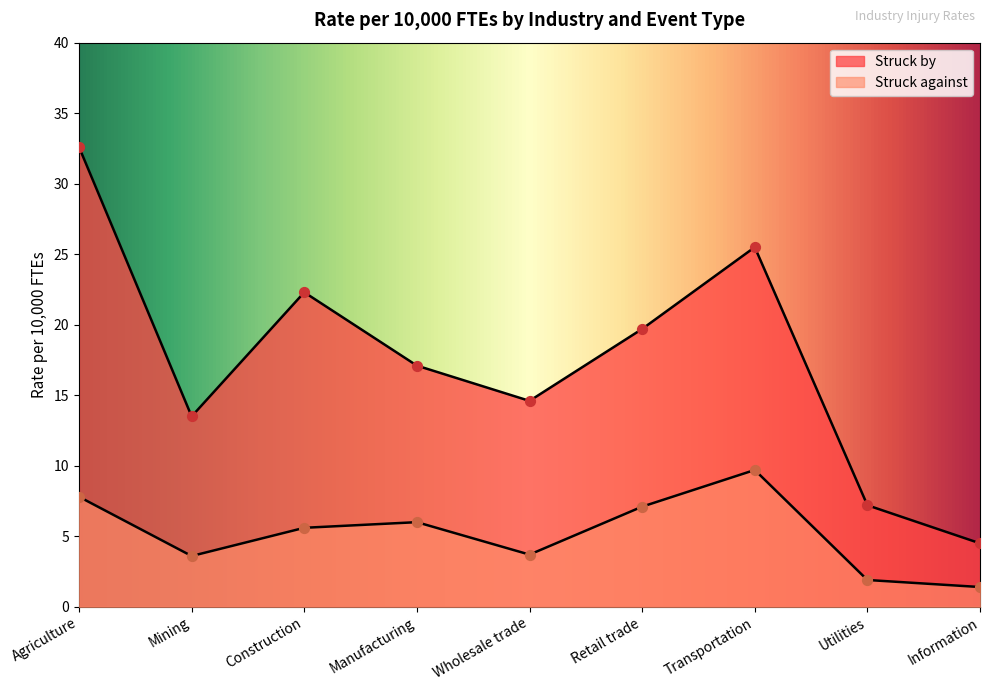

At which category is the sum across all series the highest?

Agriculture